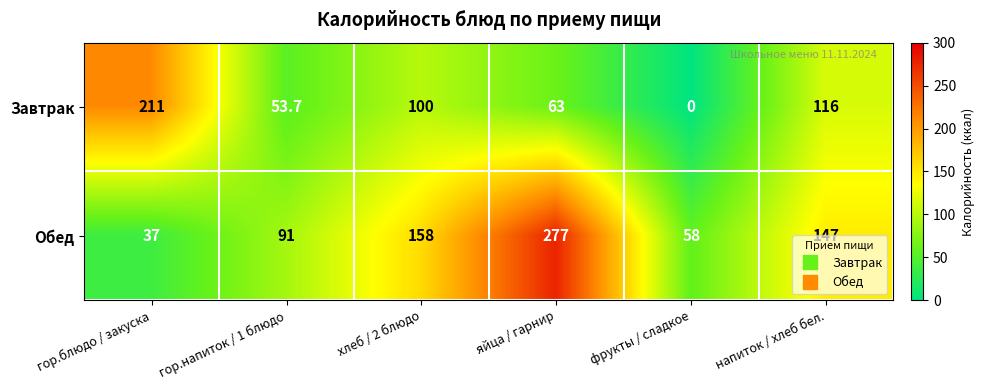

Between гор.напиток / 1 блюдо and яйца / гарнир, which series saw the biggest shift?

Обед